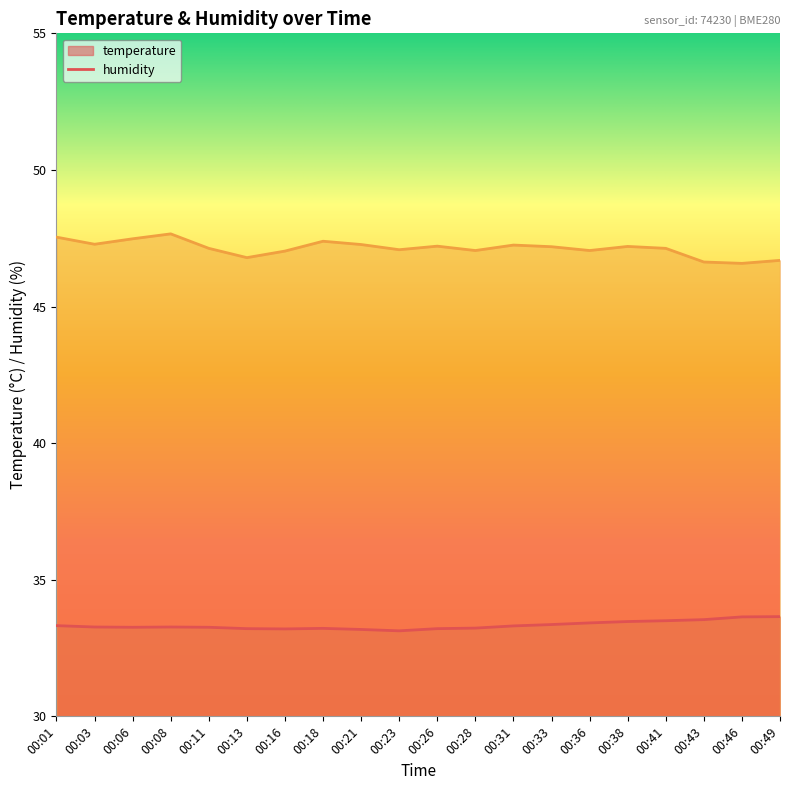

List the series in order of their peak value, lowest first.

temperature, humidity